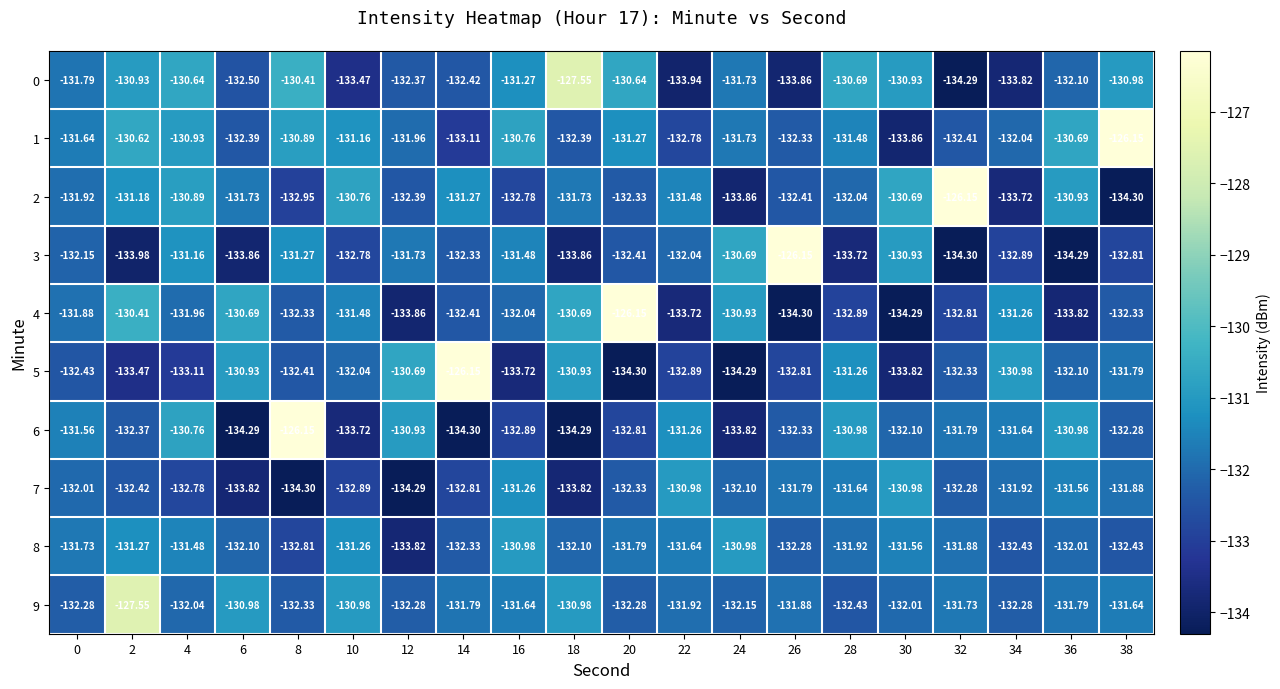

Is the value of 1 at 28 greater than the value of 0 at 38?

No